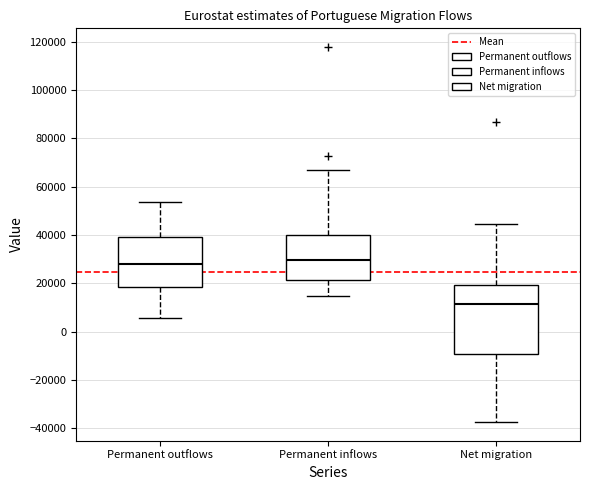

Comparing the boxes themselves (not the whiskers), which one is the tallest?

Net migration